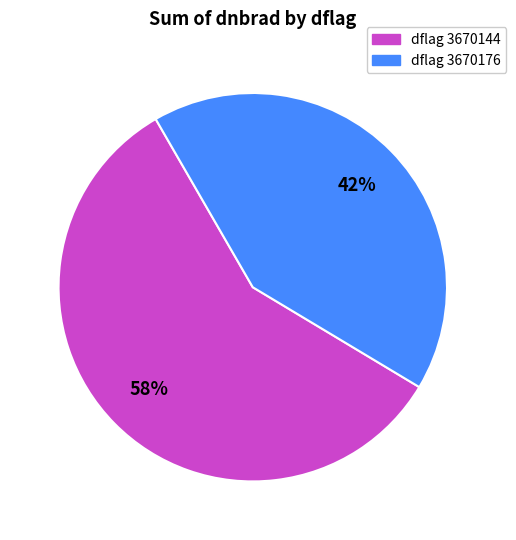

How many slices are in this pie chart?

2